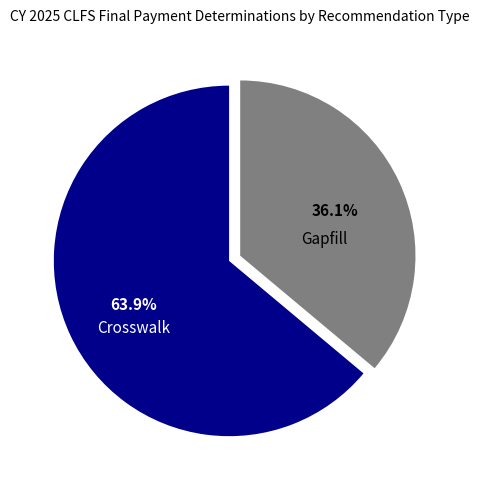

How many slices are in this pie chart?

2